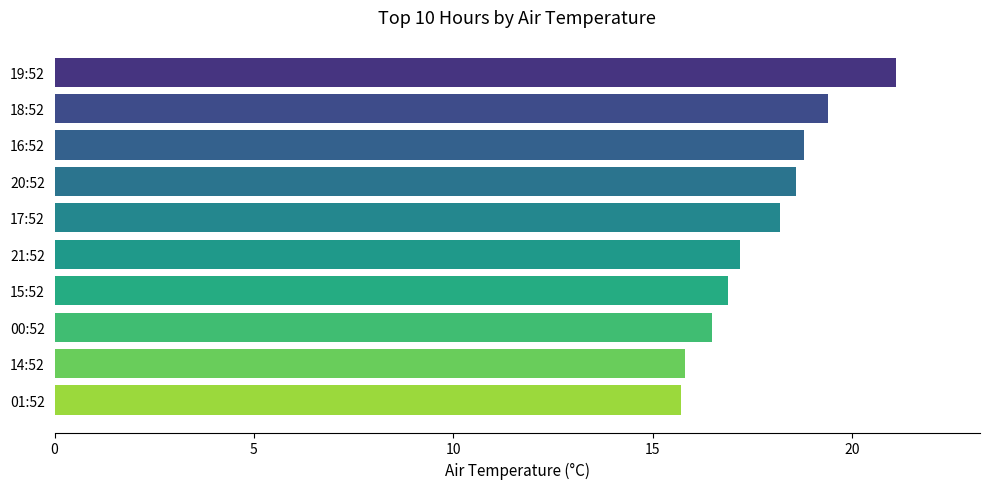

How many values are below 18?

5